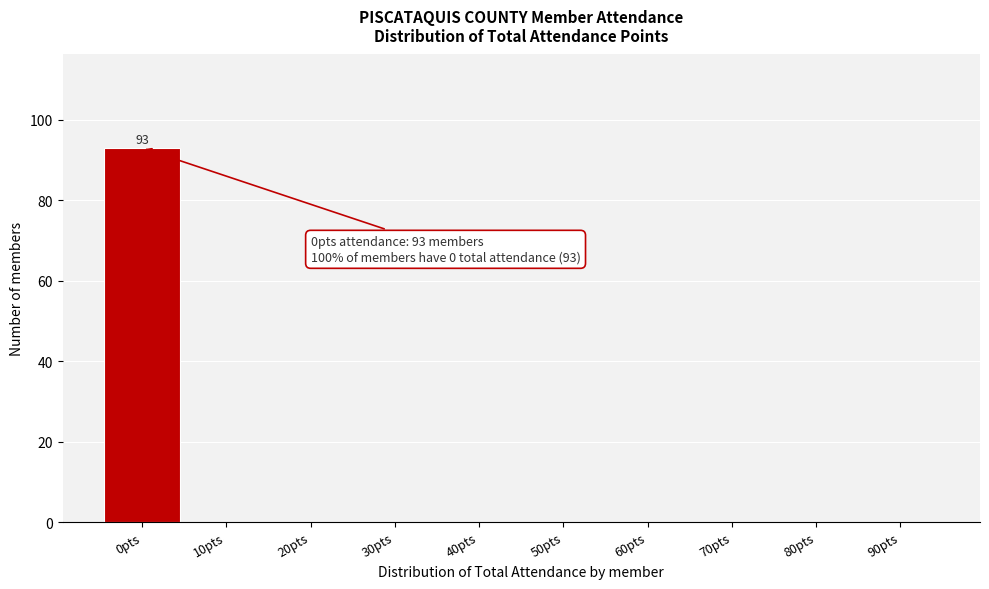

Reading right to left, list all the values displayed in this chart.

90pts=0	80pts=0	70pts=0	60pts=0	50pts=0	40pts=0	30pts=0	20pts=0	10pts=0	0pts=93